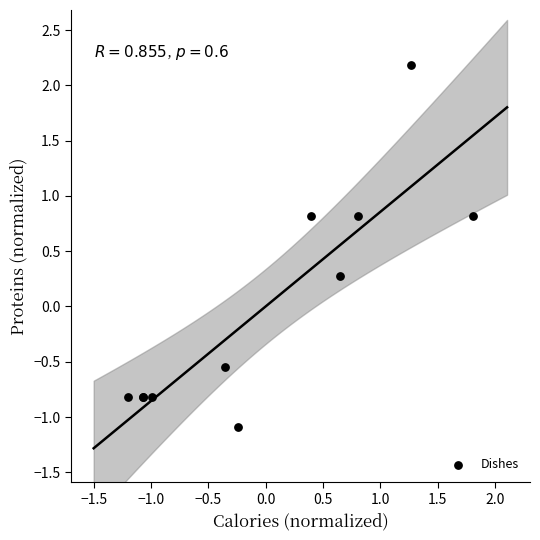

What Y value in the scatter plot is closest to 0?

0.3